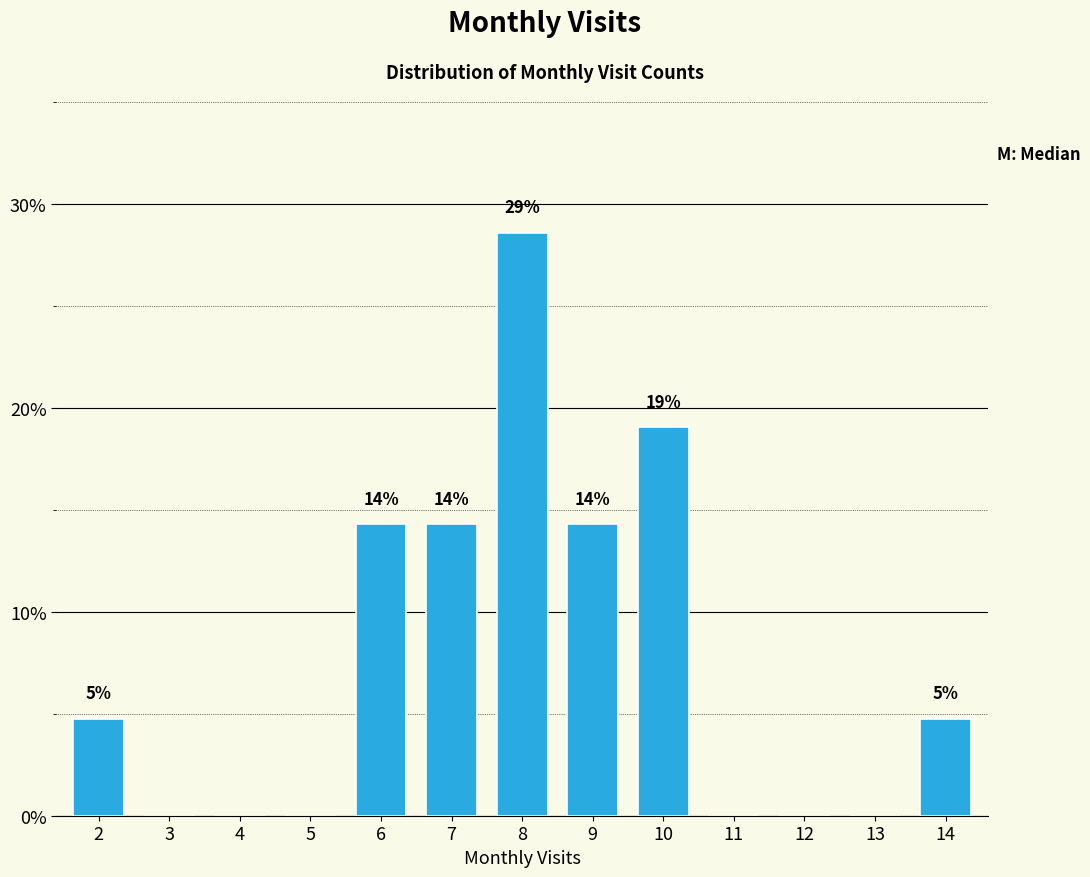

Are the bars horizontal?

No